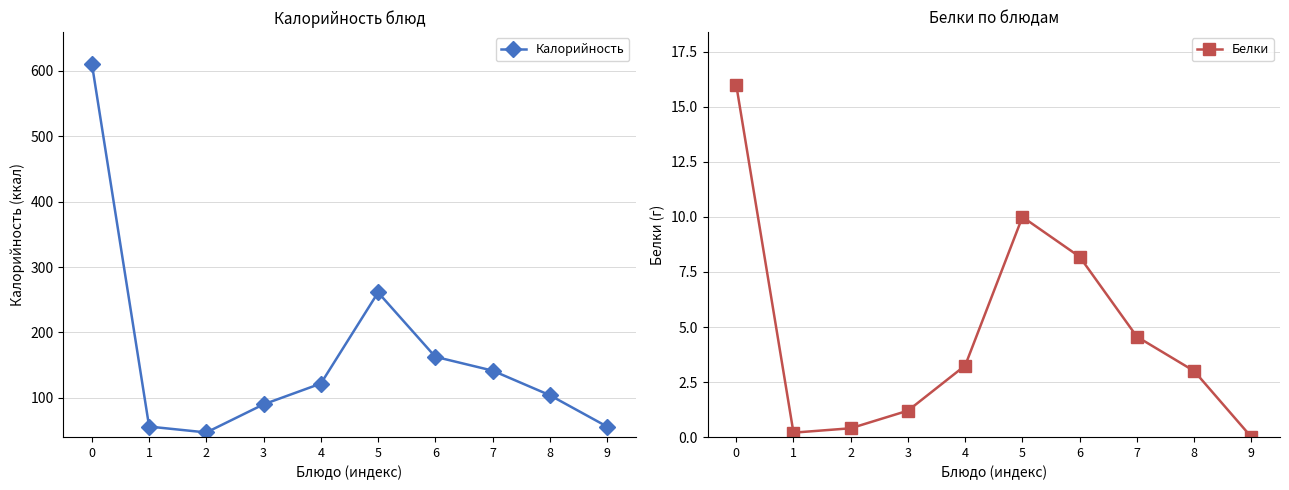

What is the spread (max minus min) of values at 7?

137.0